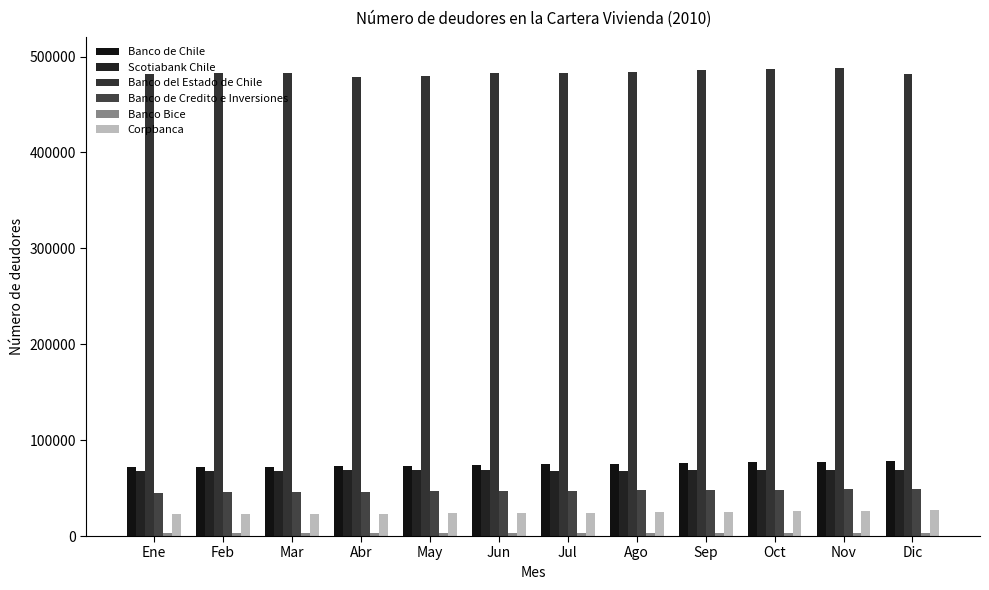

What is the label of the 10th bar from the left?

Oct